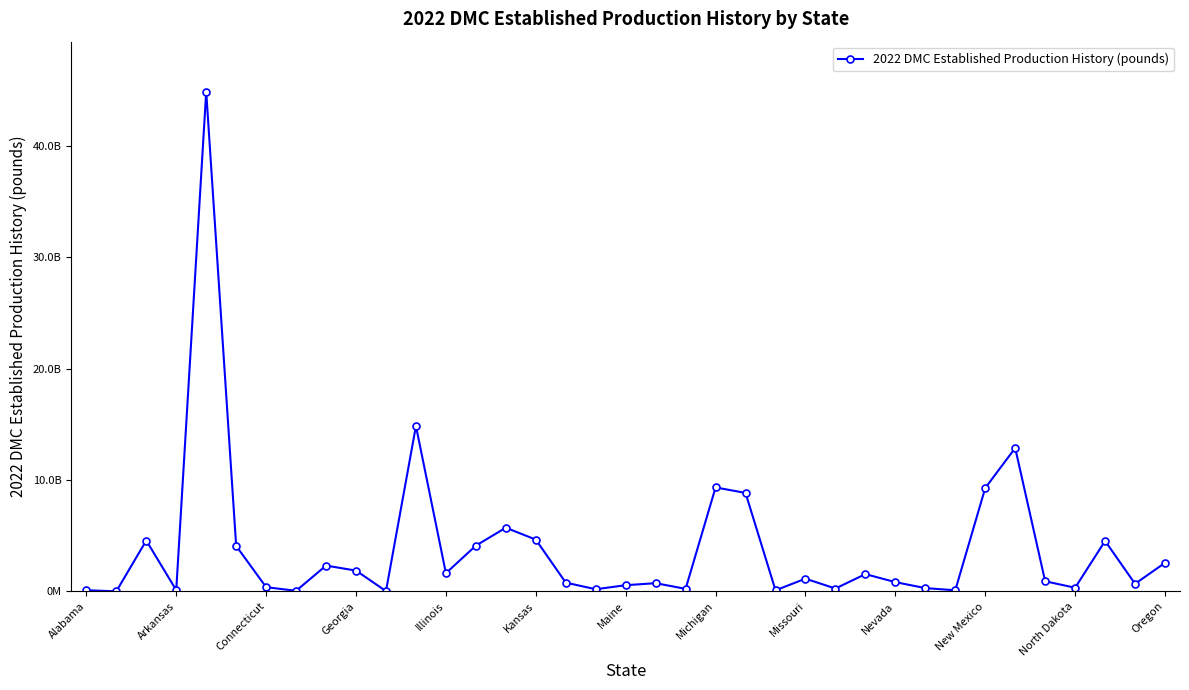

Is this an area chart (filled region under the line)?

No